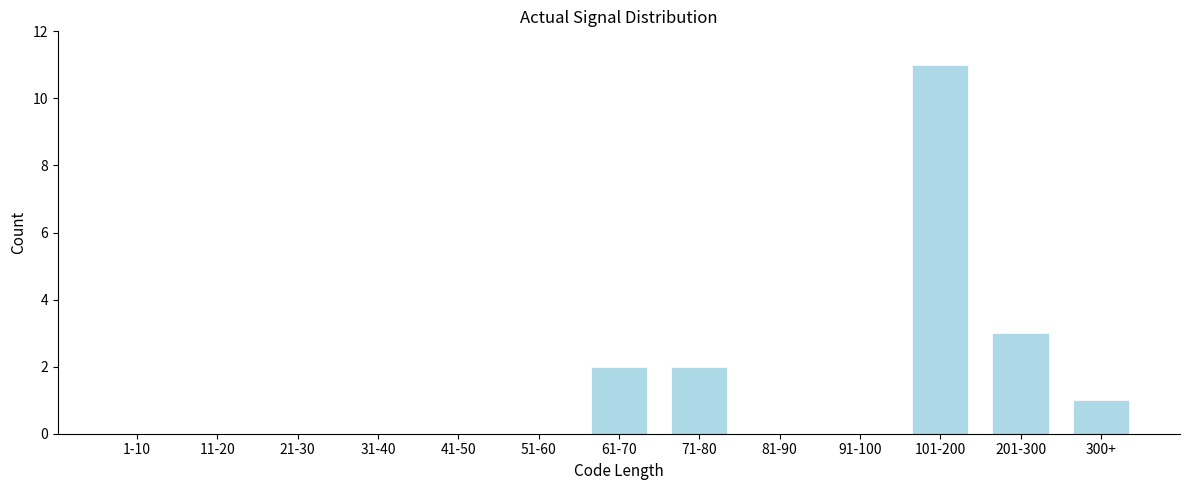

Reading left to right, extract all data points from this chart.

1-10=0	11-20=0	21-30=0	31-40=0	41-50=0	51-60=0	61-70=2	71-80=2	81-90=0	91-100=0	101-200=11	201-300=3	300+=1